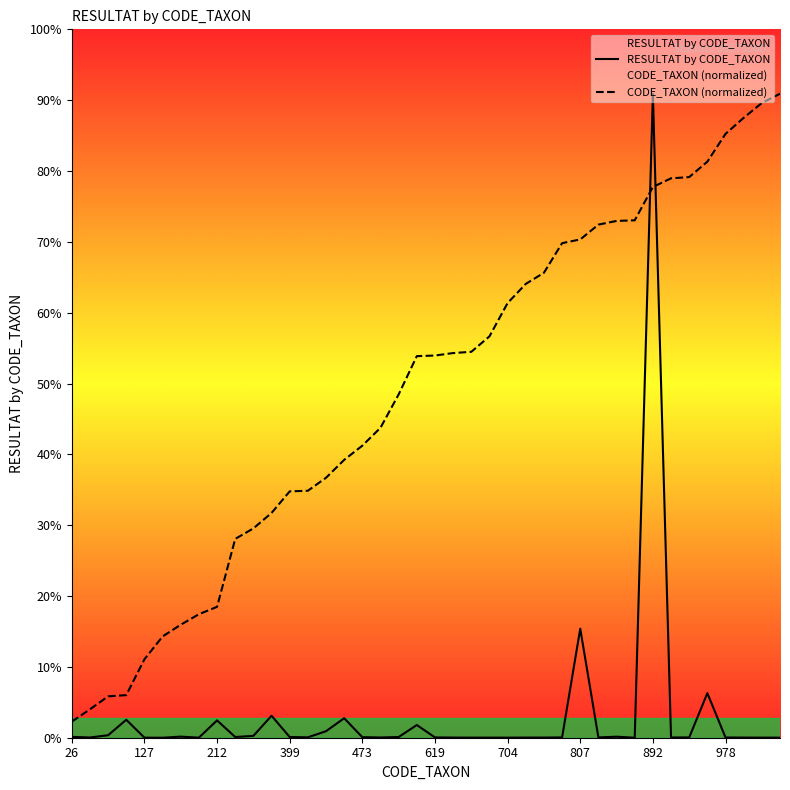

True or false: RESULTAT by CODE_TAXON and CODE_TAXON (normalized) cross at least once.

True